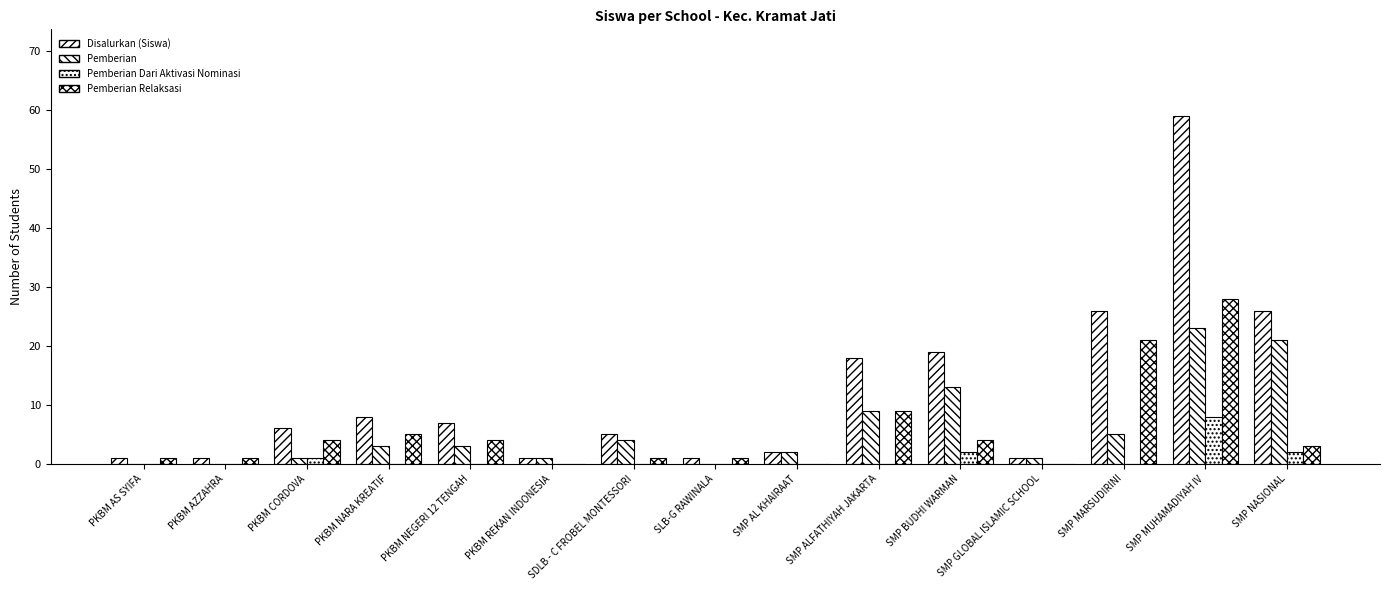

How many distinct data groups are displayed?

4